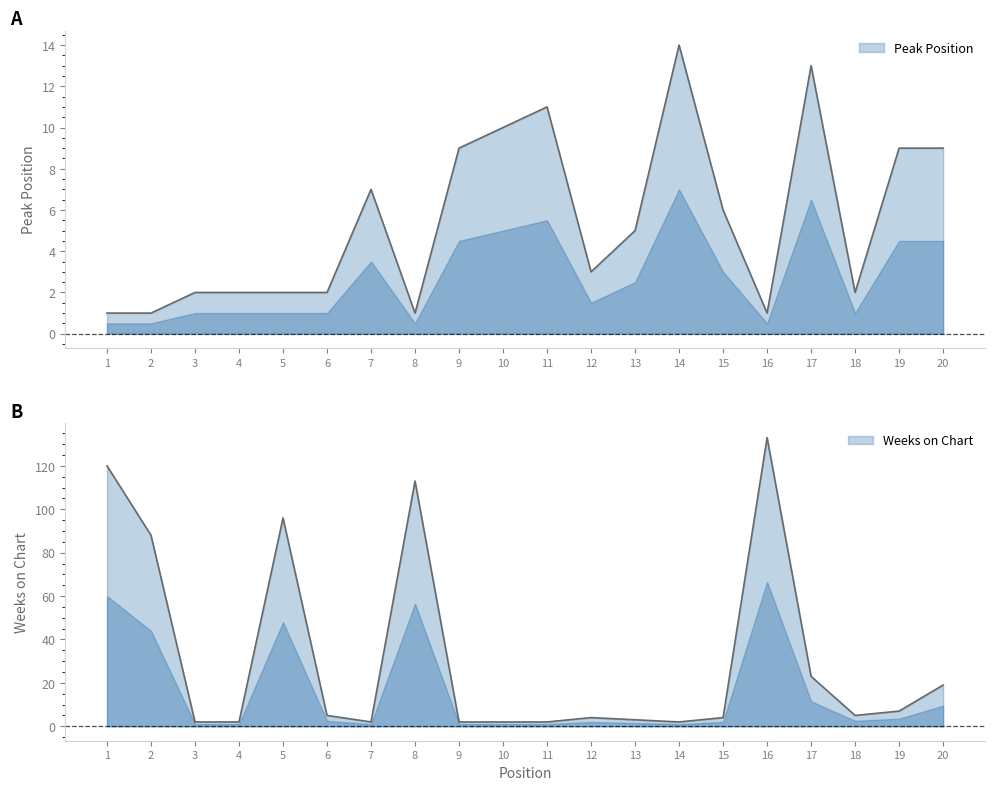

Between which two adjacent categories do Weeks on Chart and Peak Position first intersect?

6 and 7